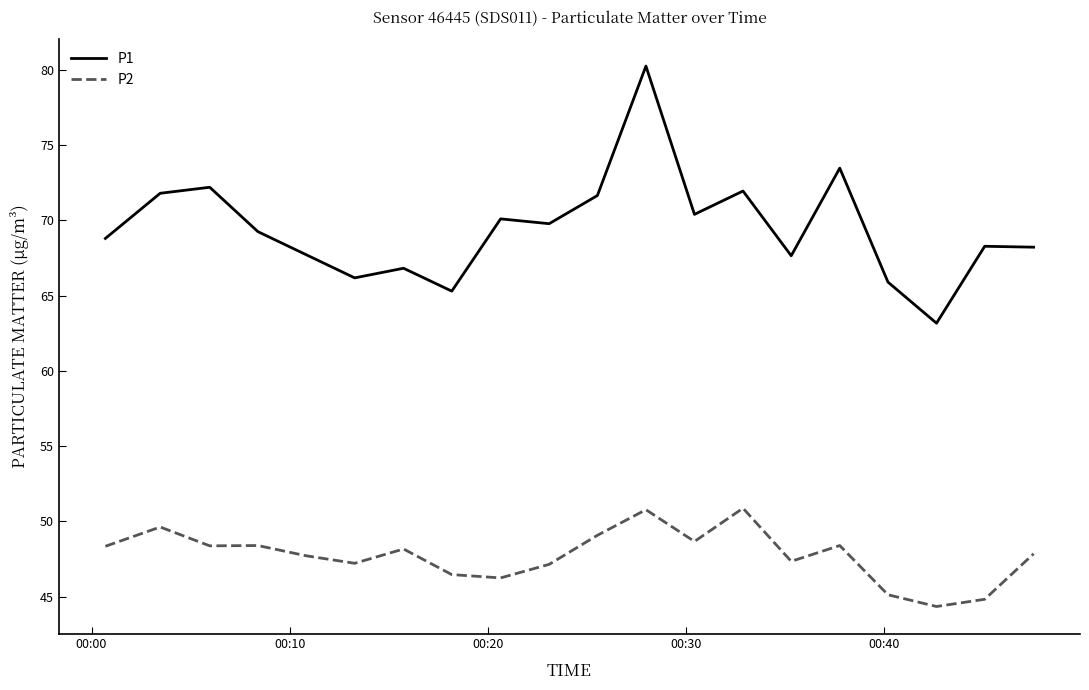

Which series has the largest total across all categories?

P1